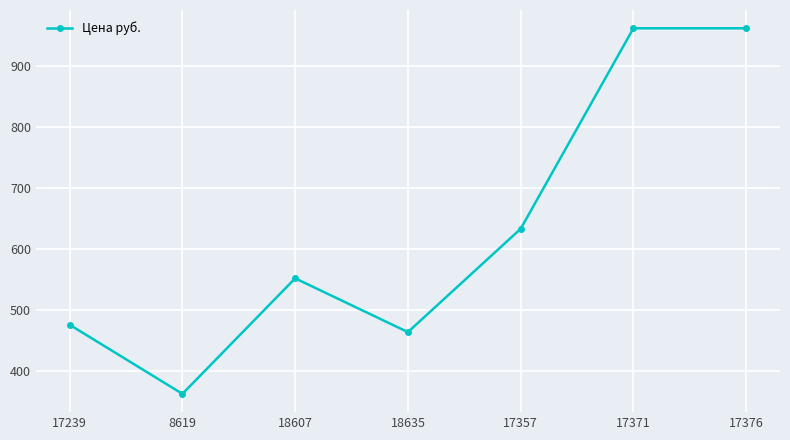

What is the label of the 1st point from the left?

17239